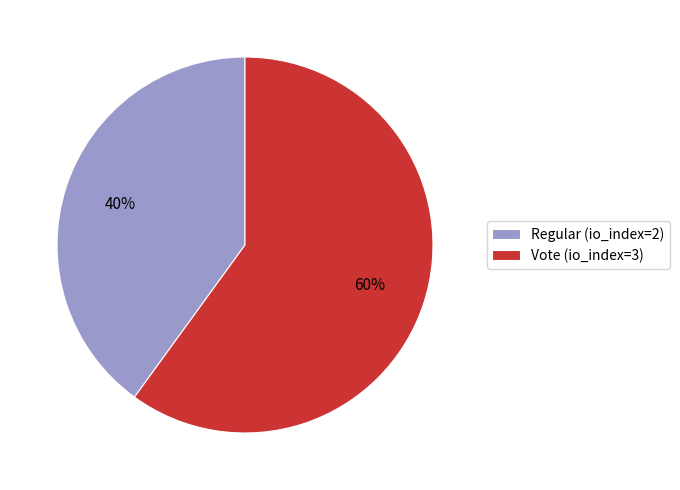

What is the smallest slice in the pie chart?

Regular (io_index=2)